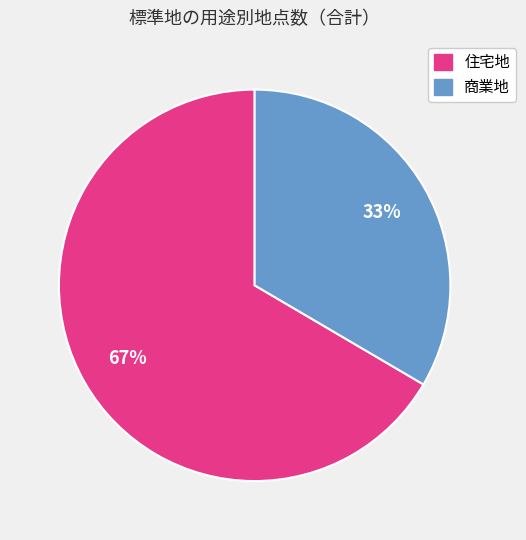

How many segments does this pie chart have?

2